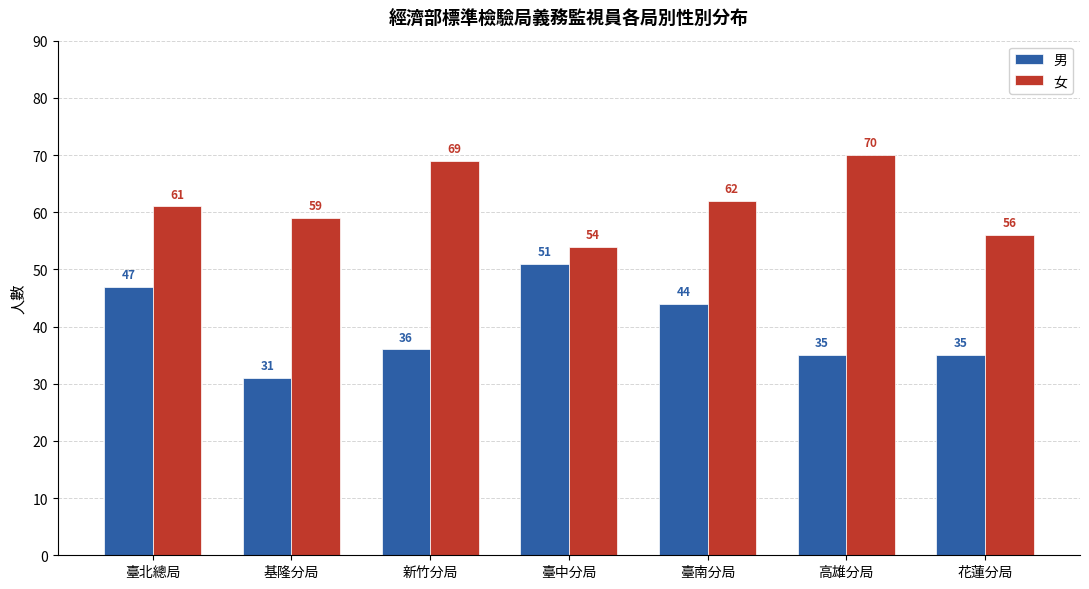

Reading right to left, extract all data points from this chart.

男: 花蓮分局=35	高雄分局=35	臺南分局=44	臺中分局=51	新竹分局=36	基隆分局=31	臺北總局=47
女: 花蓮分局=56	高雄分局=70	臺南分局=62	臺中分局=54	新竹分局=69	基隆分局=59	臺北總局=61